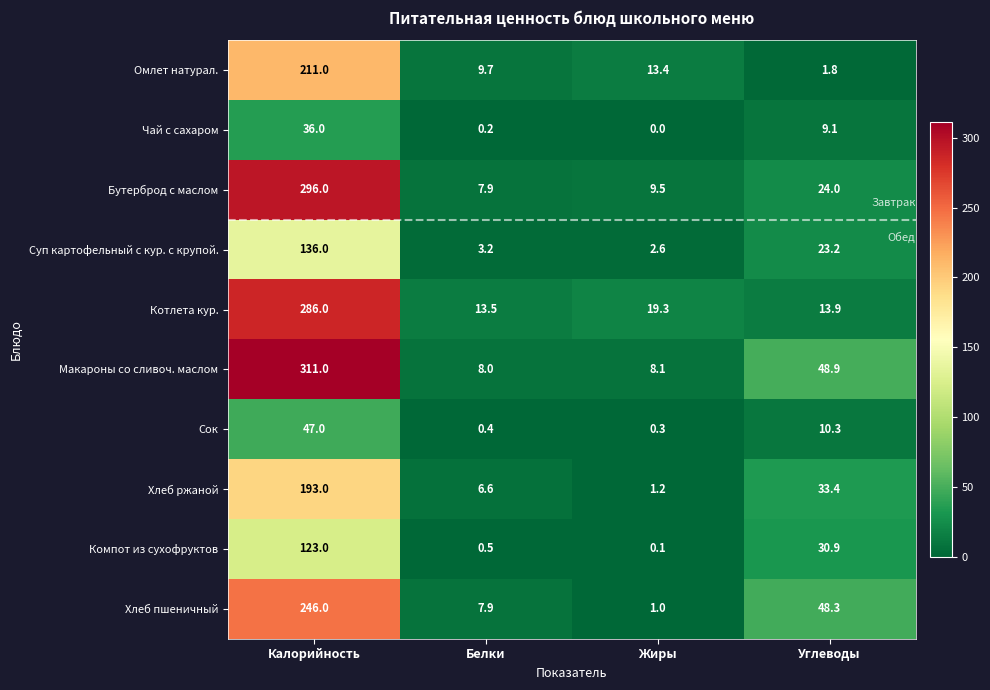

How many values in the Хлеб пшеничный series exceed 48?

2